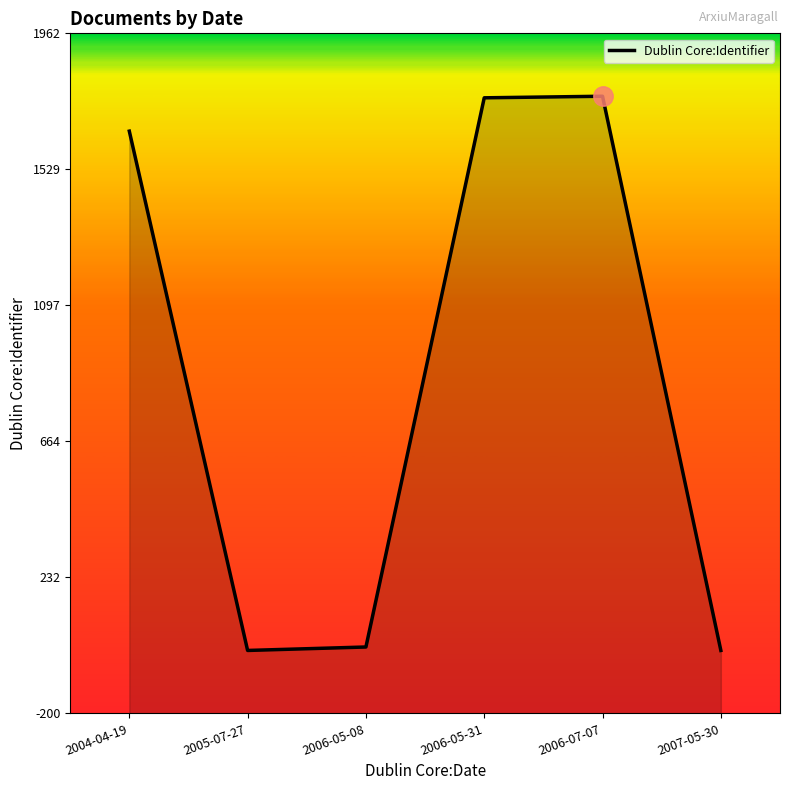

List the labels in order of value, smallest first.

2005-07-27, 2007-05-30, 2006-05-08, 2004-04-19, 2006-05-31, 2006-07-07